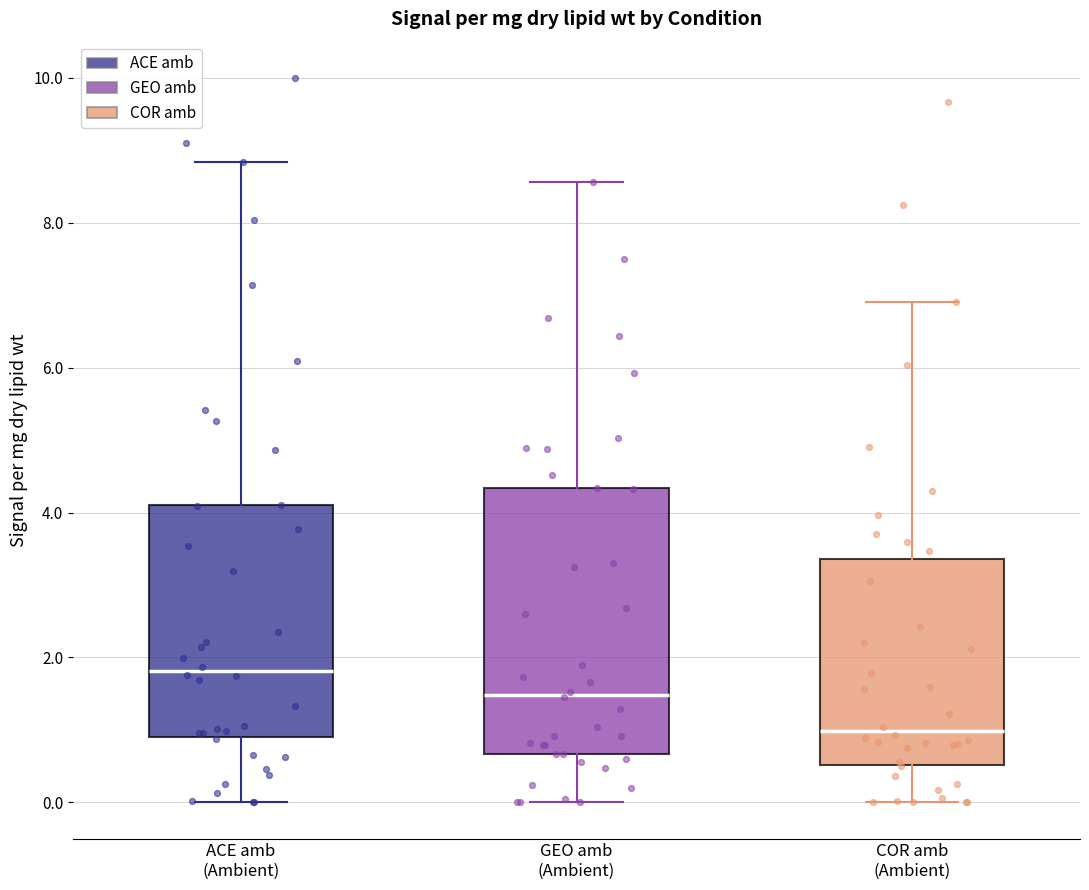

Reading left to right, read every box against the y-axis: the position of its median line, the range the box covers, and the ends of its whiskers. The values are not printed on the chart, so give them approximately, as read against the axis.

ACE amb (Ambient): median 1.8, box 1.0 to 4.2, whiskers 0.0 to 8.8
GEO amb (Ambient): median 1.4, box 0.6 to 4.4, whiskers 0.0 to 8.6
COR amb (Ambient): median 1.0, box 0.6 to 3.4, whiskers 0.0 to 7.0